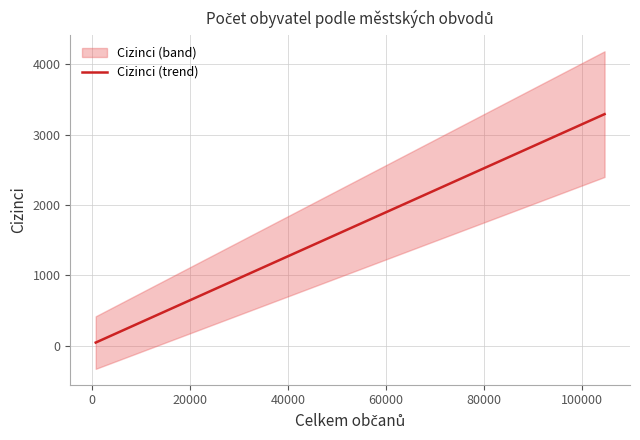

How many lines are shown in the chart?

1